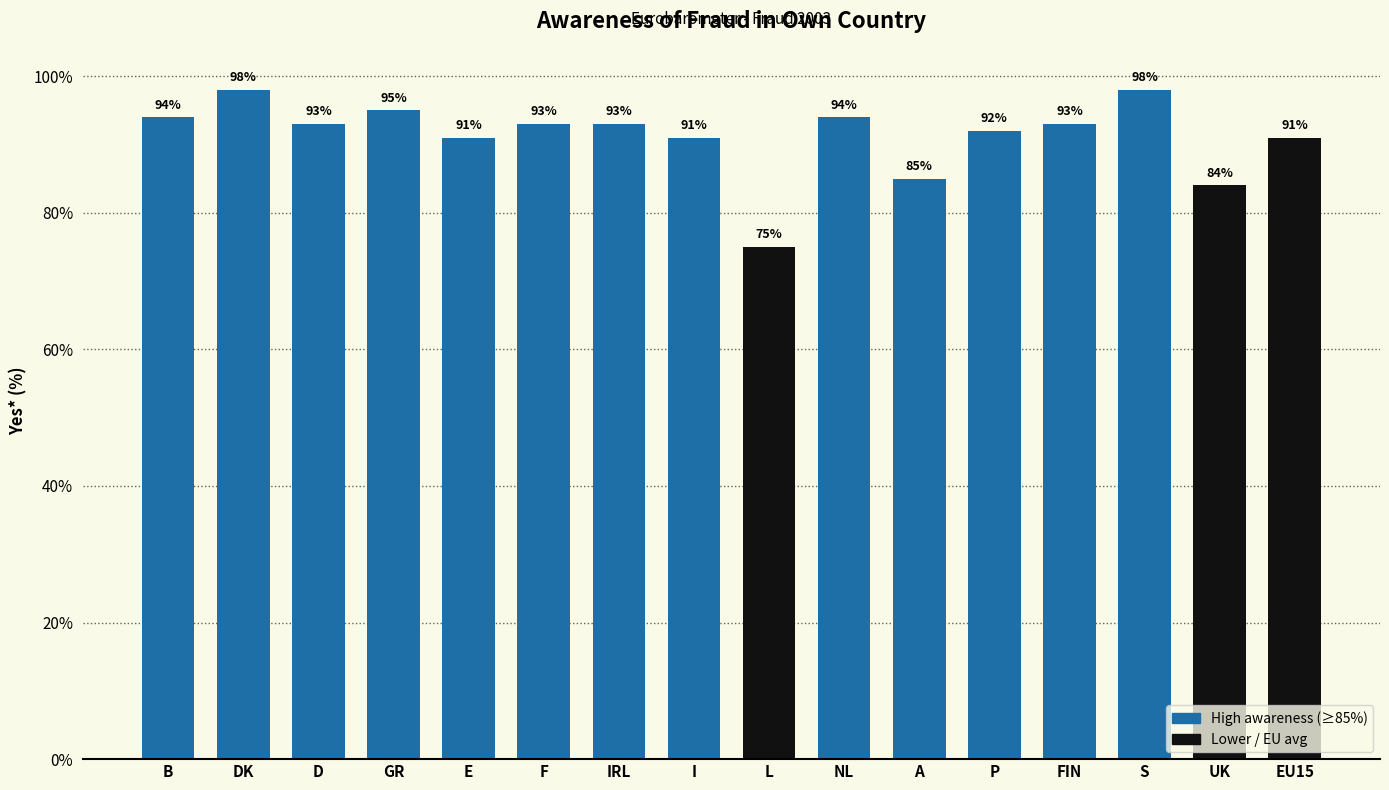

What is the greatest value displayed?

98